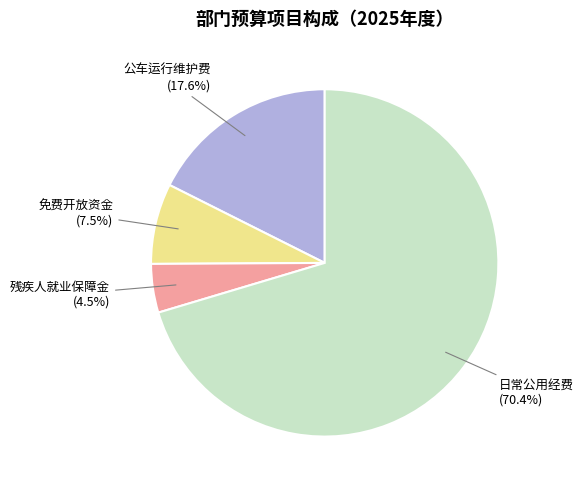

Is there any slice that represents more than half of the pie?

Yes